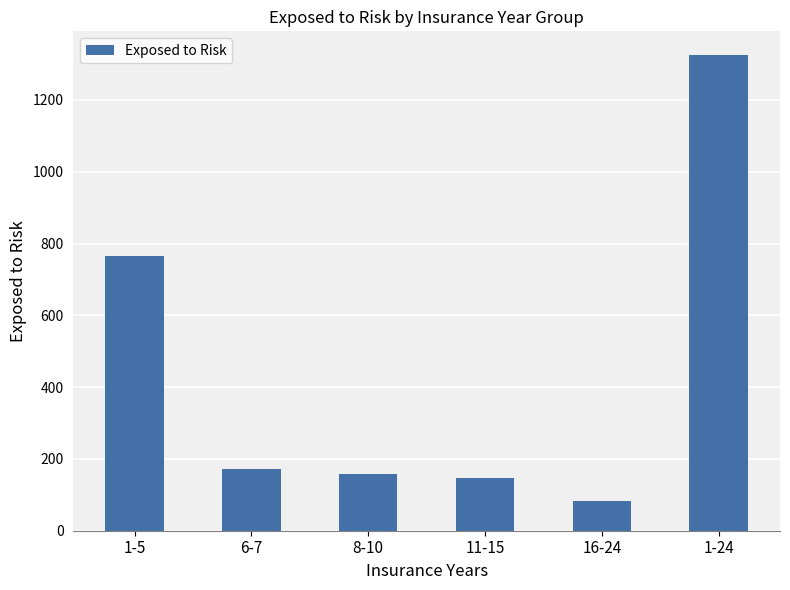

Read the value at 6-7, to the nearest 50.

150